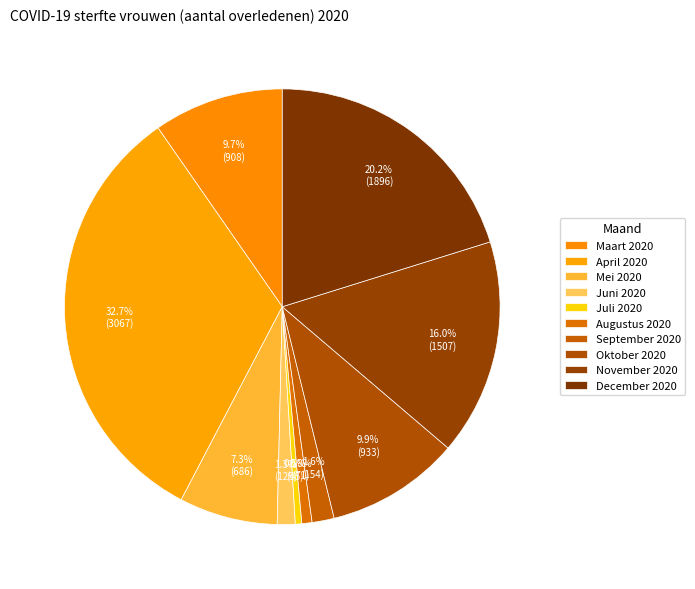

Which slice is the smallest?

Juli 2020